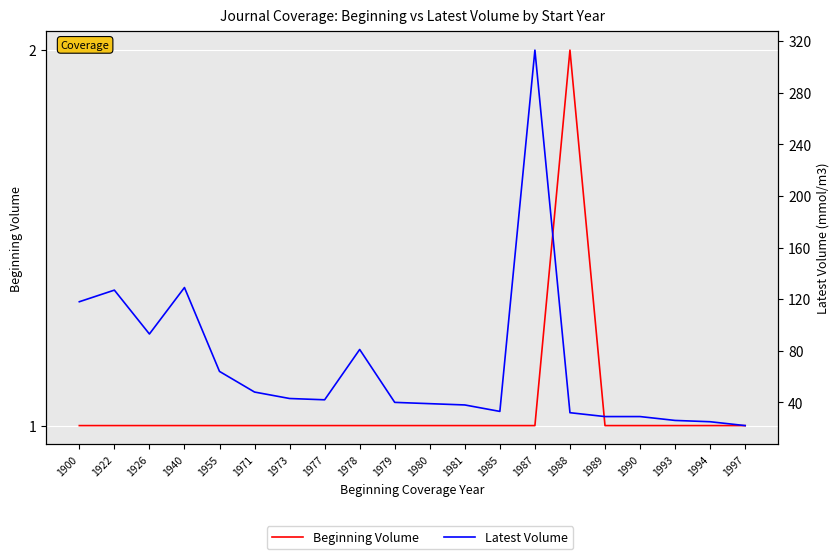

How many categories are shown in the chart?

20